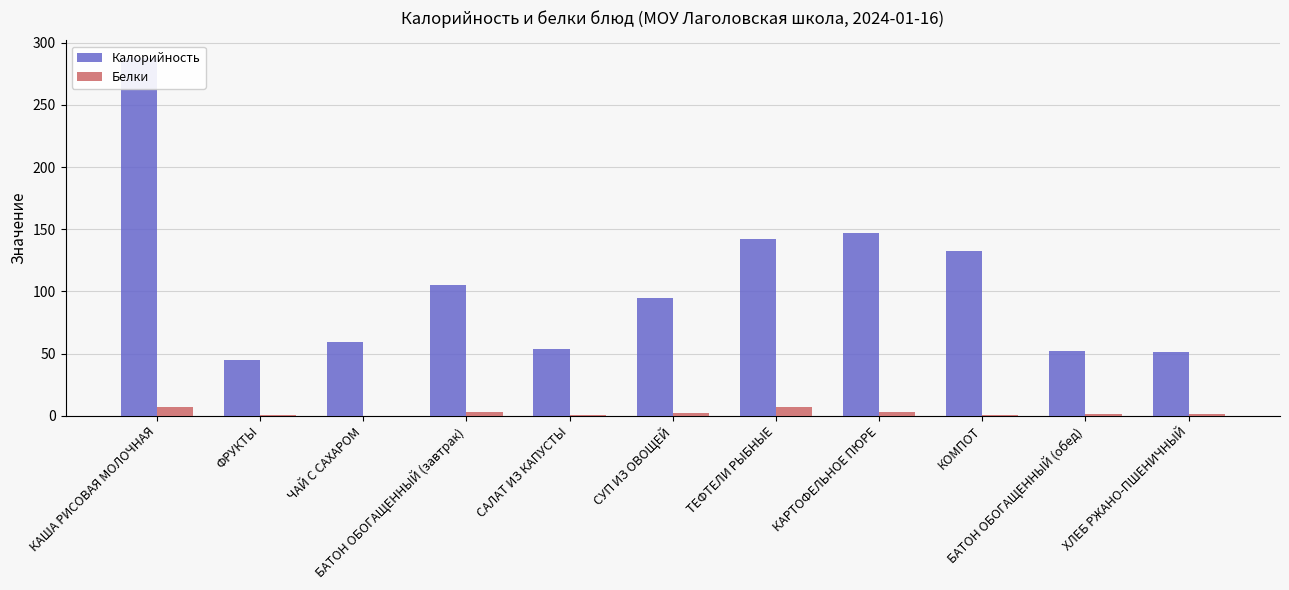

Reading left to right, extract all data points from this chart.

Калорийность: КАША РИСОВАЯ МОЛОЧНАЯ=287.5	ФРУКТЫ=44.6	ЧАЙ С САХАРОМ=59.3	БАТОН ОБОГАЩЕННЫЙ (завтрак)=104.8	САЛАТ ИЗ КАПУСТЫ=53.9	СУП ИЗ ОВОЩЕЙ=95.0	ТЕФТЕЛИ РЫБНЫЕ=142.5	КАРТОФЕЛЬНОЕ ПЮРЕ=146.7	КОМПОТ=132.5	БАТОН ОБОГАЩЕННЫЙ (обед)=52.4	ХЛЕБ РЖАНО-ПШЕНИЧНЫЙ=51.0
Белки: КАША РИСОВАЯ МОЛОЧНАЯ=7.3	ФРУКТЫ=0.4	ЧАЙ С САХАРОМ=0.1	БАТОН ОБОГАЩЕННЫЙ (завтрак)=3.0	САЛАТ ИЗ КАПУСТЫ=1.0	СУП ИЗ ОВОЩЕЙ=2.2	ТЕФТЕЛИ РЫБНЫЕ=7.2	КАРТОФЕЛЬНОЕ ПЮРЕ=3.2	КОМПОТ=0.4	БАТОН ОБОГАЩЕННЫЙ (обед)=1.5	ХЛЕБ РЖАНО-ПШЕНИЧНЫЙ=1.7